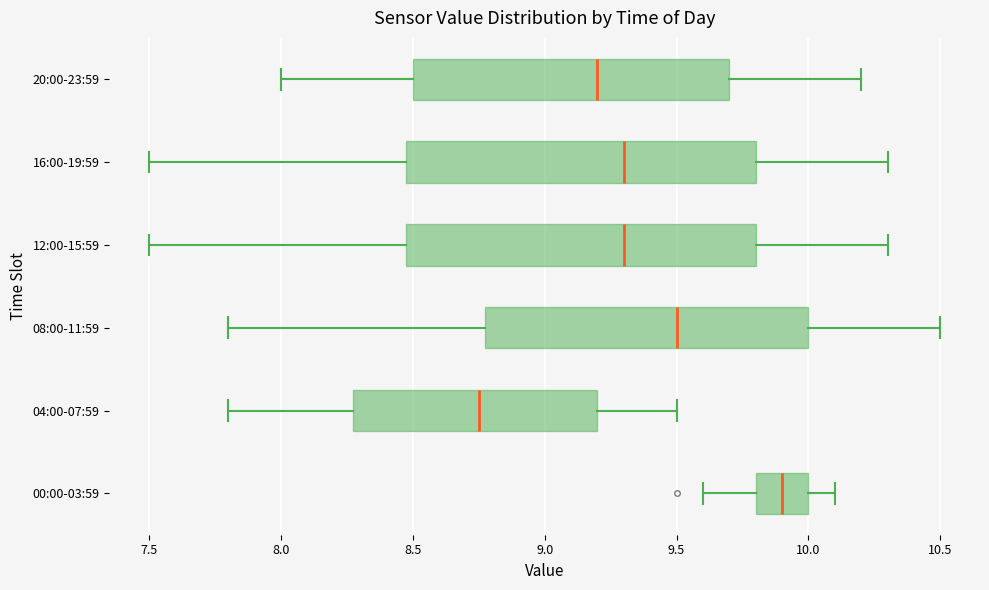

Reading bottom to top, transcribe this box plot: for each box, give where its median line is, the range the box spans, and where its two whiskers end, as read against the x-axis. The values are not printed on the chart, so give them approximately, as read against the axis.

00:00-03:59: median 9.90, box 9.80 to 10.00, whiskers 9.60 to 10.10
04:00-07:59: median 8.75, box 8.30 to 9.20, whiskers 7.80 to 9.50
08:00-11:59: median 9.50, box 8.80 to 10.00, whiskers 7.80 to 10.50
12:00-15:59: median 9.30, box 8.50 to 9.80, whiskers 7.50 to 10.30
16:00-19:59: median 9.30, box 8.50 to 9.80, whiskers 7.50 to 10.30
20:00-23:59: median 9.20, box 8.50 to 9.70, whiskers 8.00 to 10.20